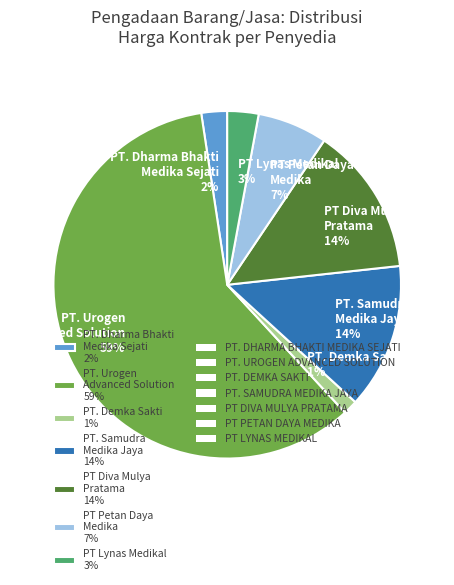

Is the sum of PT. Demka Sakti 1% and PT. Dharma Bhakti Medika Sejati 2% greater than half?

No